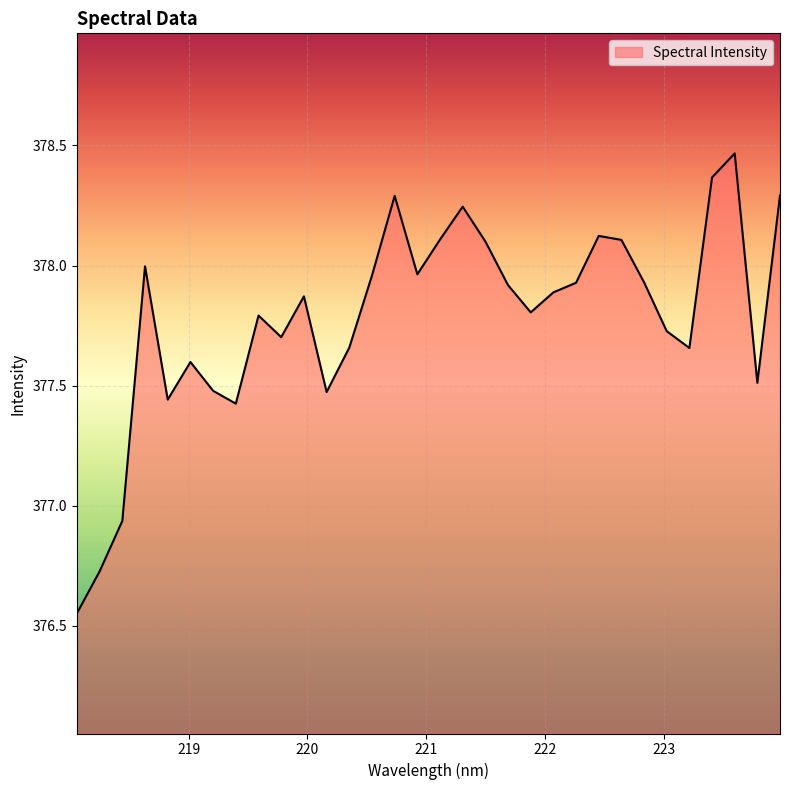

What is the difference between the maximum and minimum values?

1.9